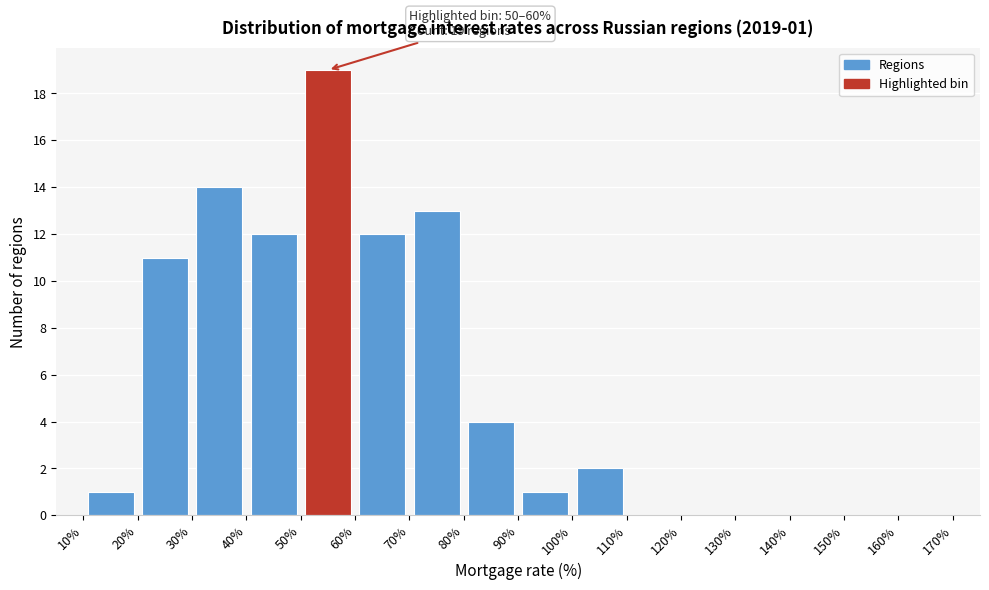

Over which range of the x-axis is the bar tallest?

50% to 60%